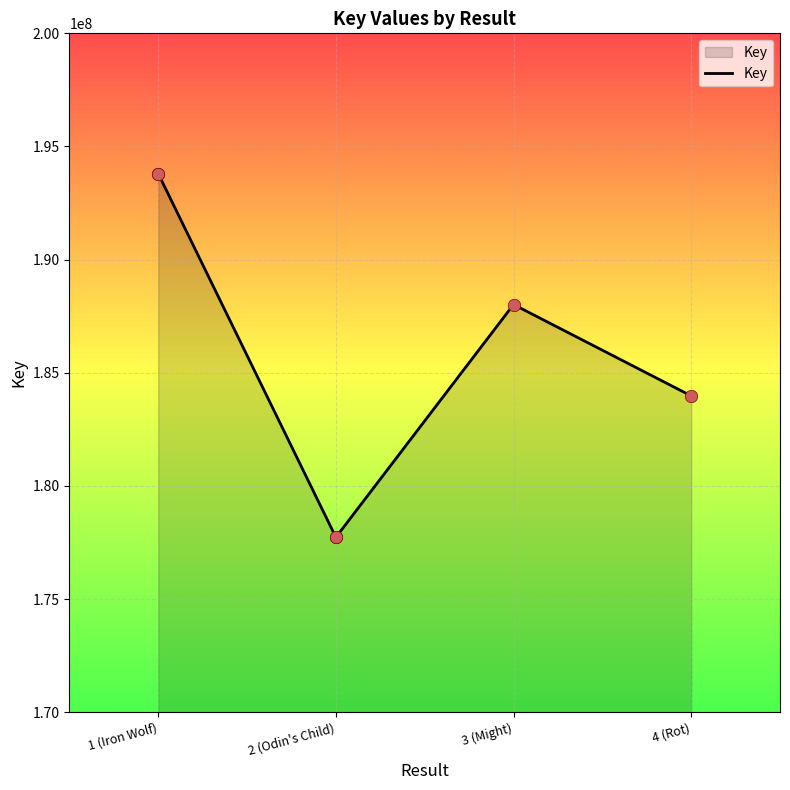

What is the change in value from 1 (Iron Wolf) to 3 (Might)?

-5784046